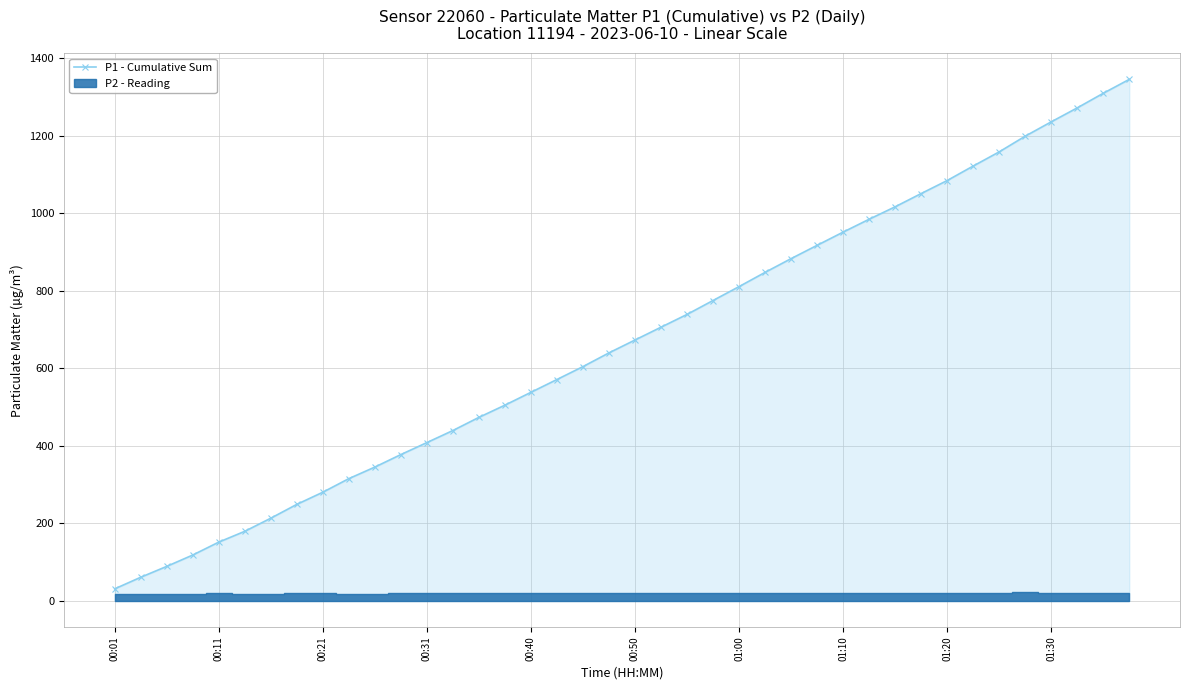

The P1 - Cumulative Sum series shows 439.3 at 00:50. True or false?

False